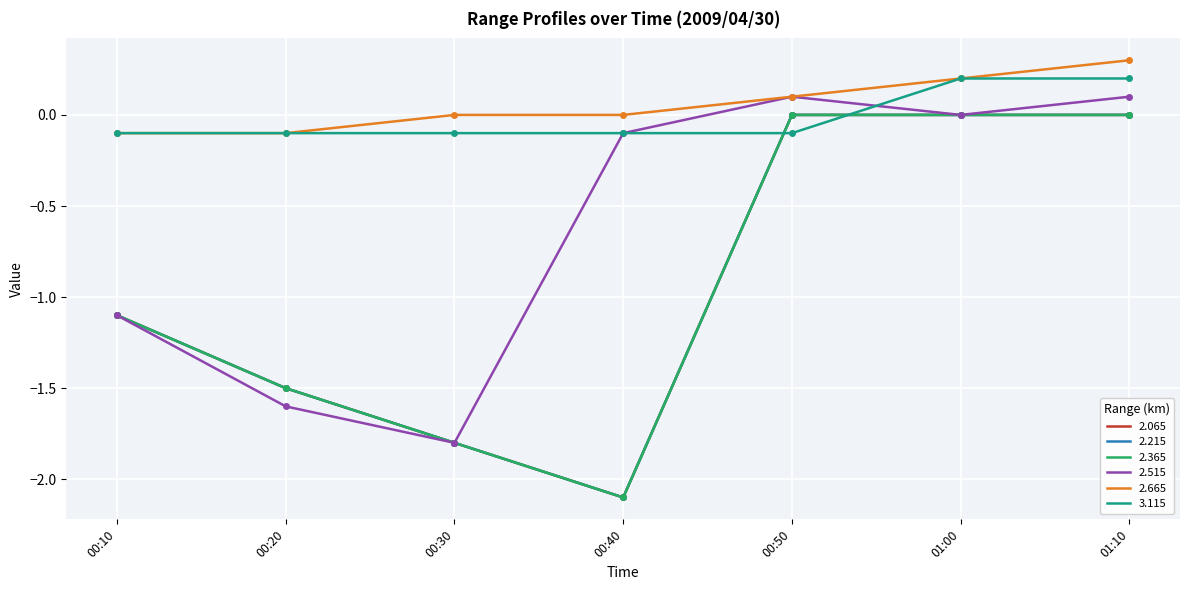

What is the difference between the maximum and minimum values in the 2.365 series?

2.1